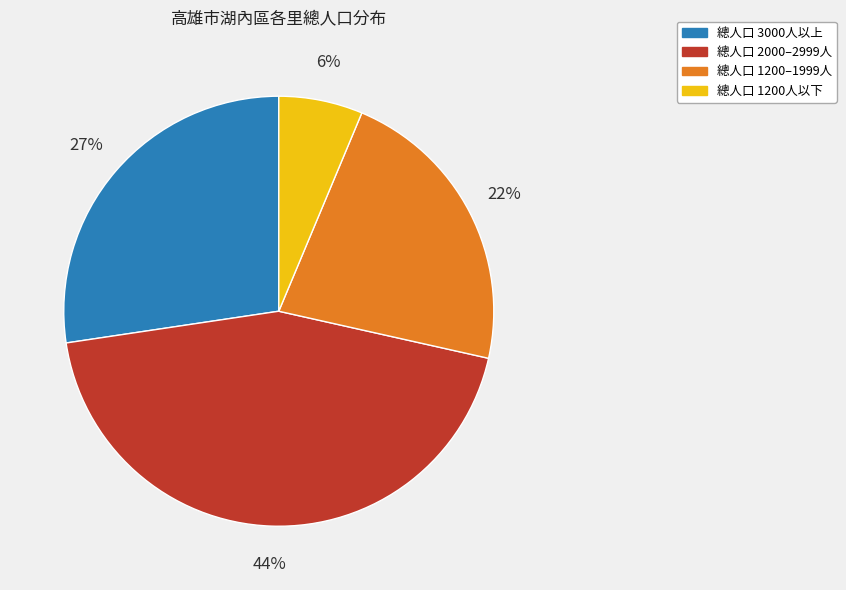

What percentage is the 總人口 1200人以下 slice, to the nearest percent?

6%